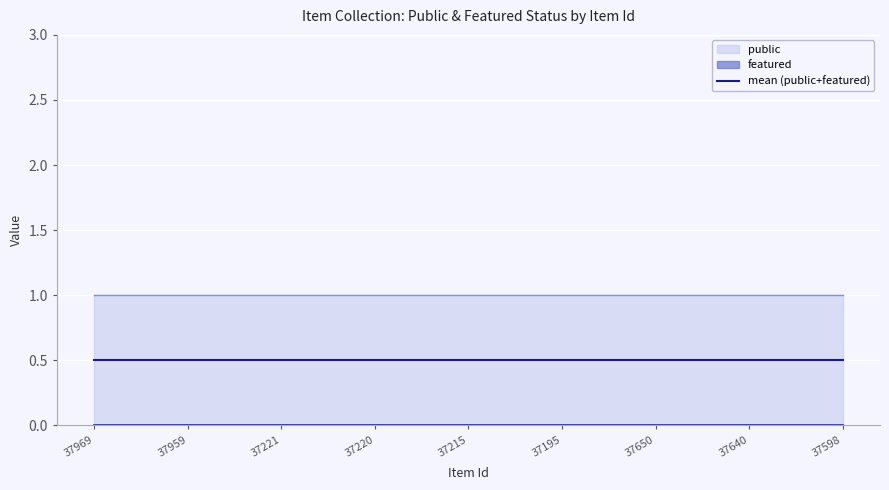

The value of public at 37221 is 1. True or false?

True